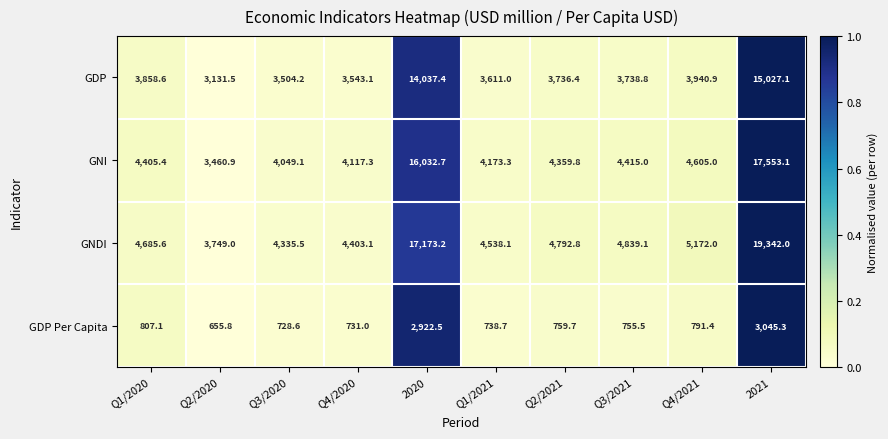

Which category has the lowest value across all series?

Q2/2020